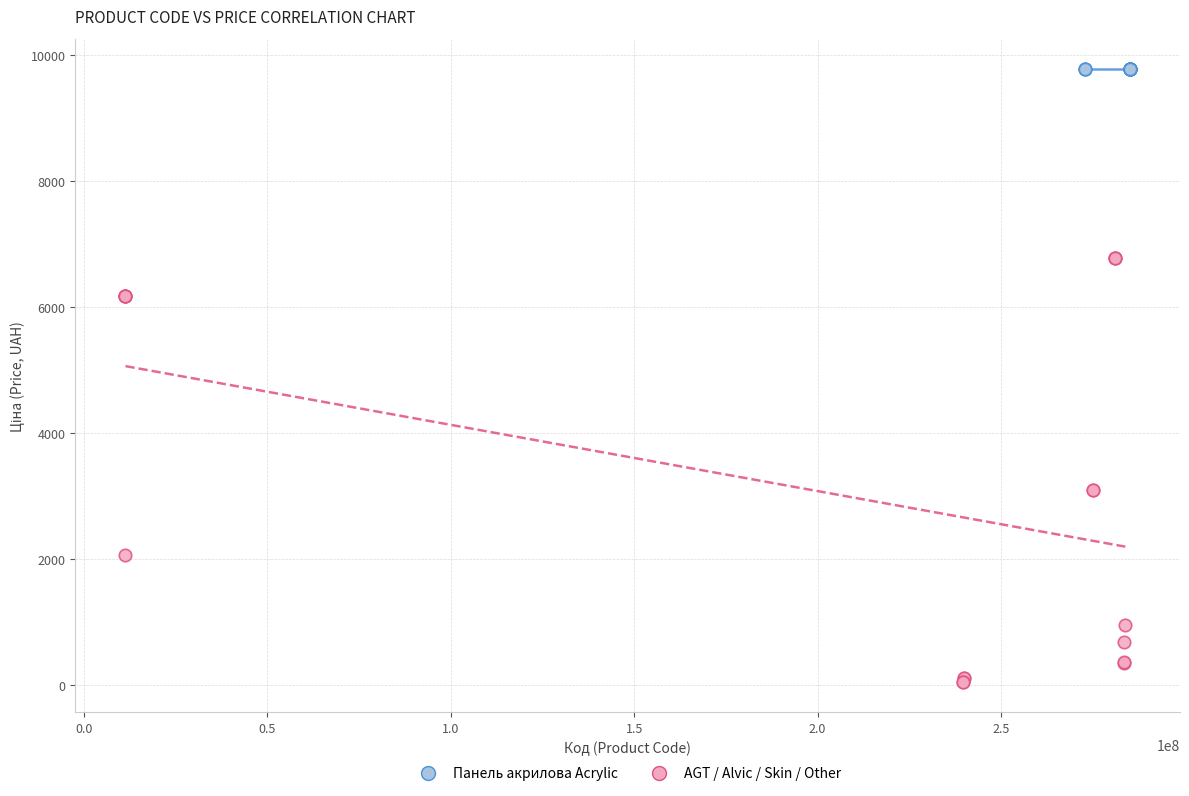

Which series reaches the maximum Y coordinate?

Панель акрилова Acrylic